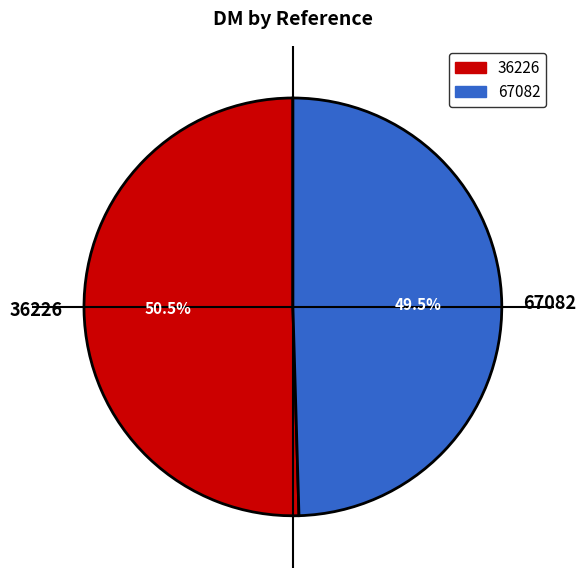

To the nearest percent, what is the combined percentage of 36226 and 67082?

100%